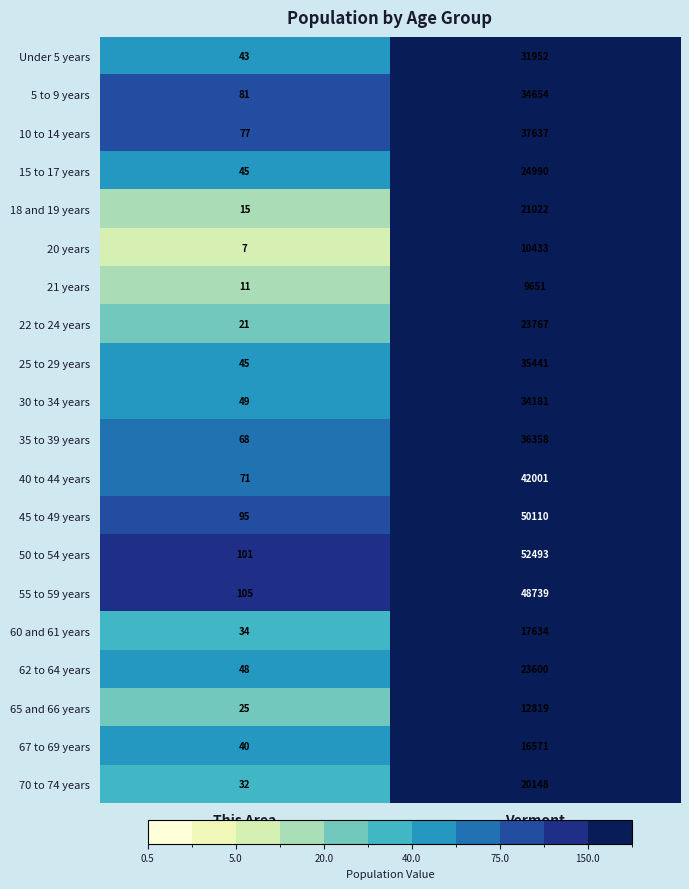

What value does the 70 to 74 years series have at Vermont?

20148